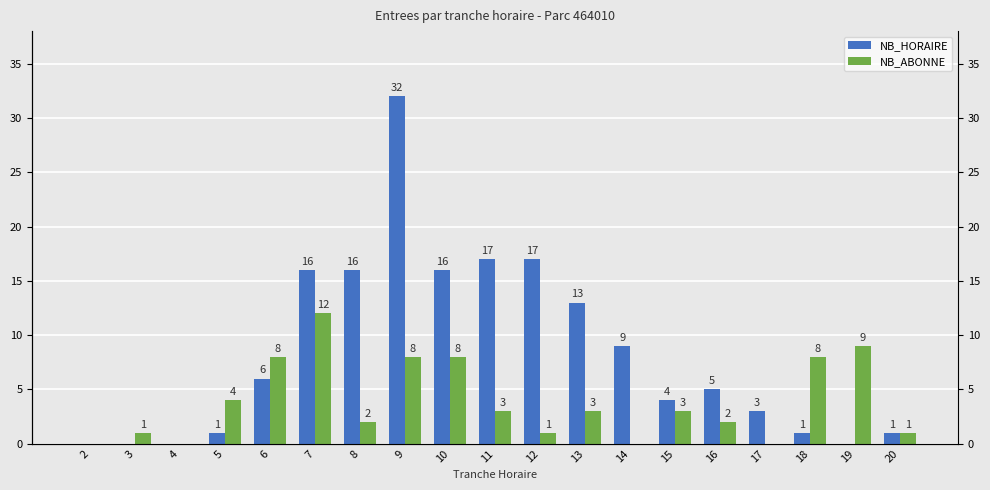

Where is NB_ABONNE nearest to the value 6?

5